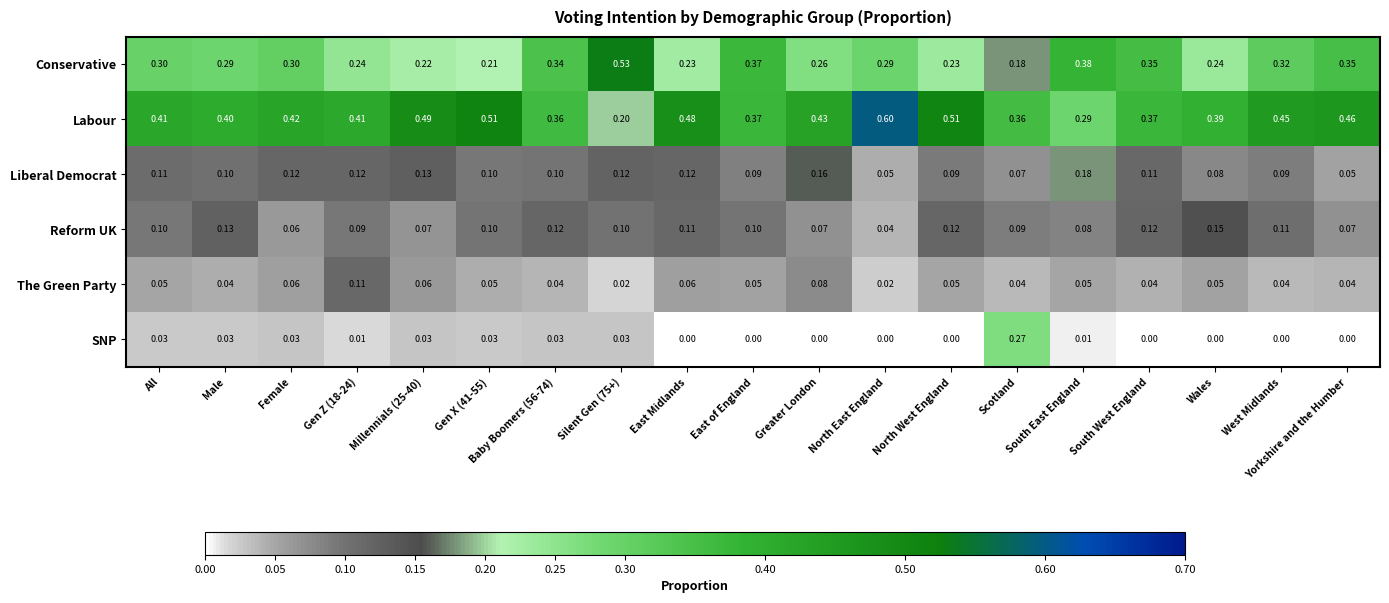

Which series has the largest total across all categories?

Labour